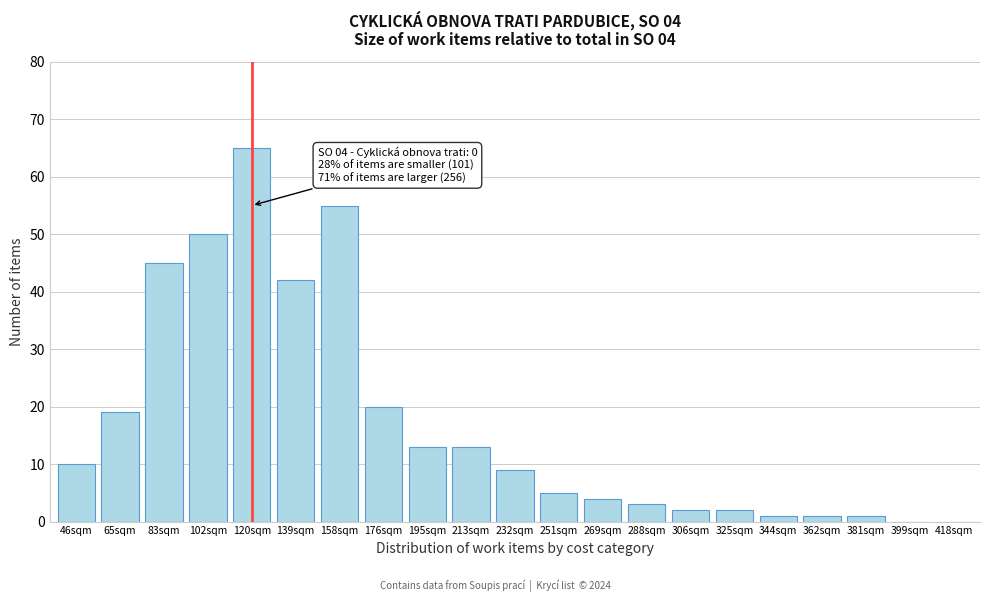

Reading left to right, transcribe all the data shown in this chart.

46sqm=10	65sqm=19	83sqm=45	102sqm=50	120sqm=65	139sqm=42	158sqm=55	176sqm=20	195sqm=13	213sqm=13	232sqm=9	251sqm=5	269sqm=4	288sqm=3	306sqm=2	325sqm=2	344sqm=1	362sqm=1	381sqm=1	399sqm=0	418sqm=0